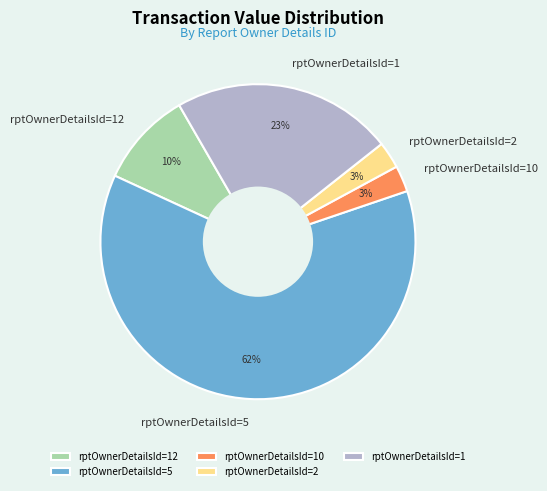

Does any single category account for the majority?

Yes